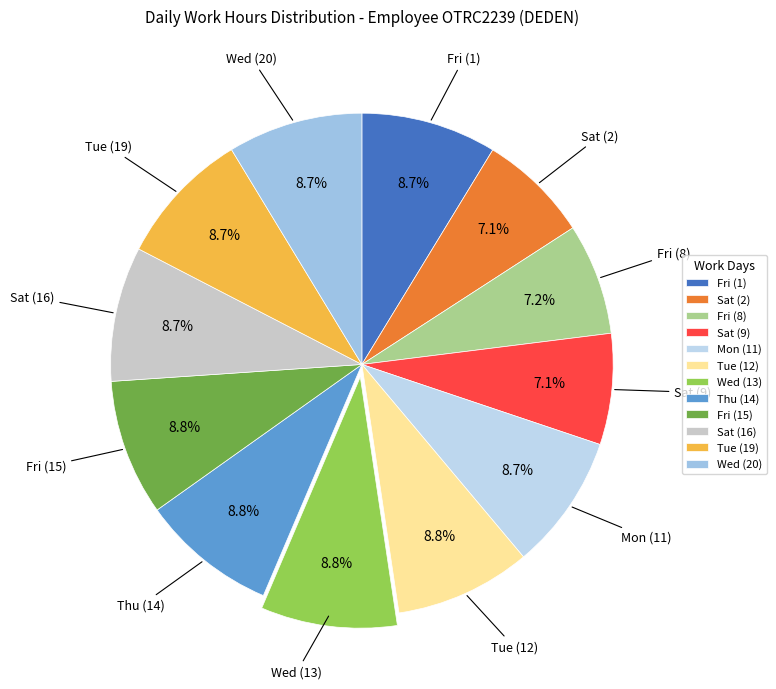

What is the ratio of the value at Fri (8) to the value at Sat (16)?

0.8